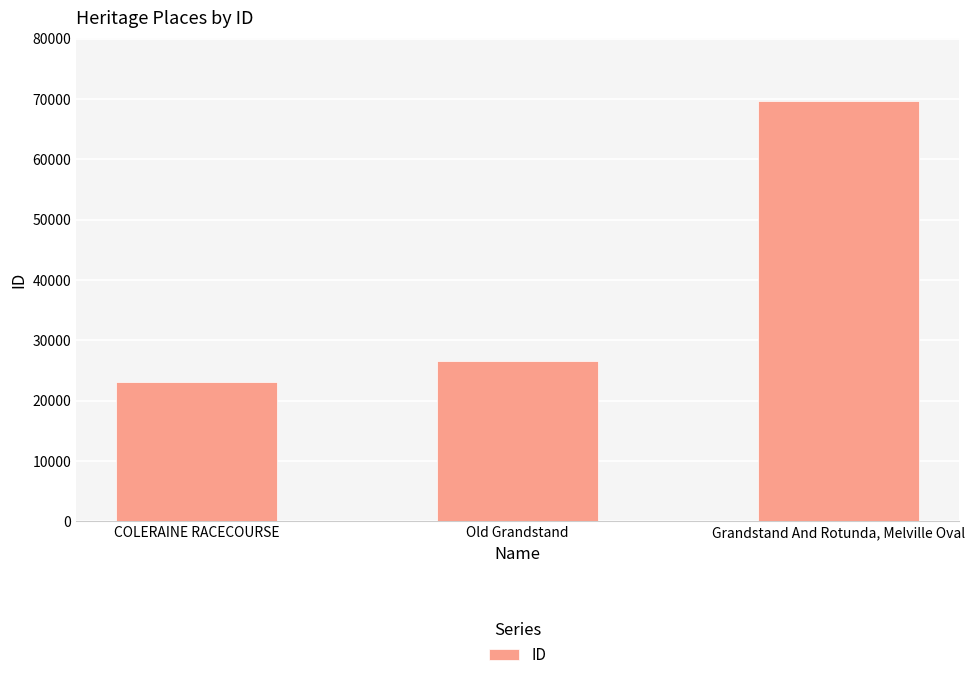

Approximately how many times larger is the value at COLERAINE RACECOURSE compared to Grandstand And Rotunda, Melville Oval?

0.3